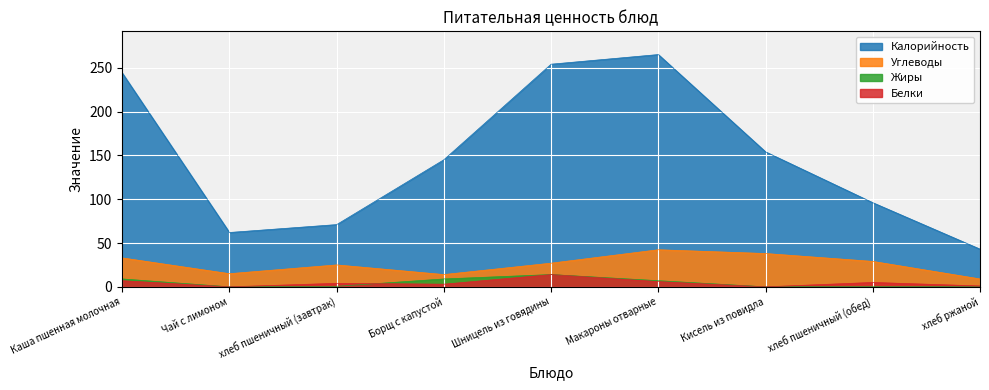

What is the label of the 6th point from the left?

Макароны отварные